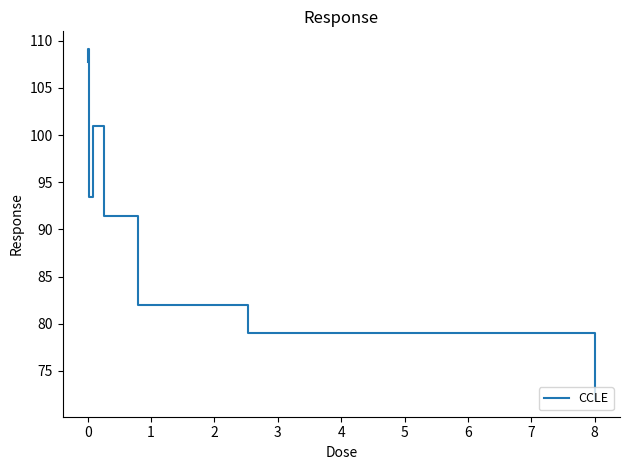

True or false: the data has more than 1 interior local peaks.

True